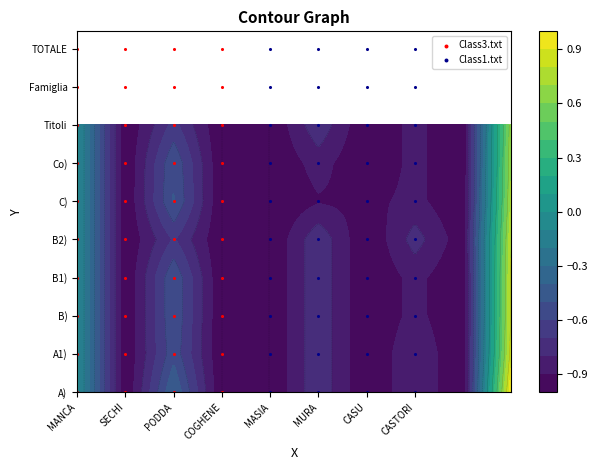

Which has a higher value, MANCA or MANCA?

MANCA